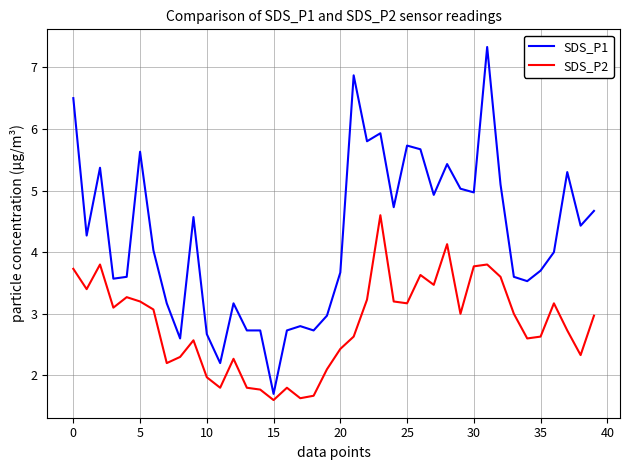

Rank the series by their maximum value, from highest to lowest.

SDS_P1, SDS_P2